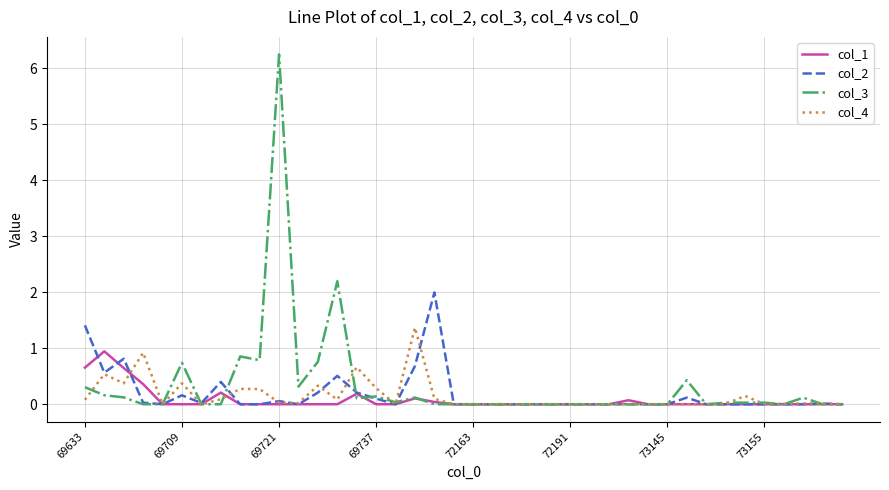

What is the greatest value displayed?

6.2